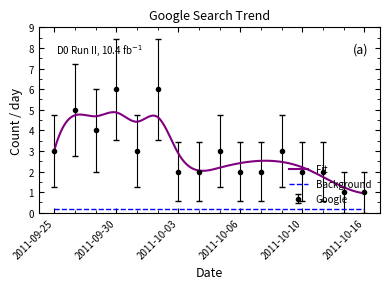

Where is the first local minimum?

2011-09-29